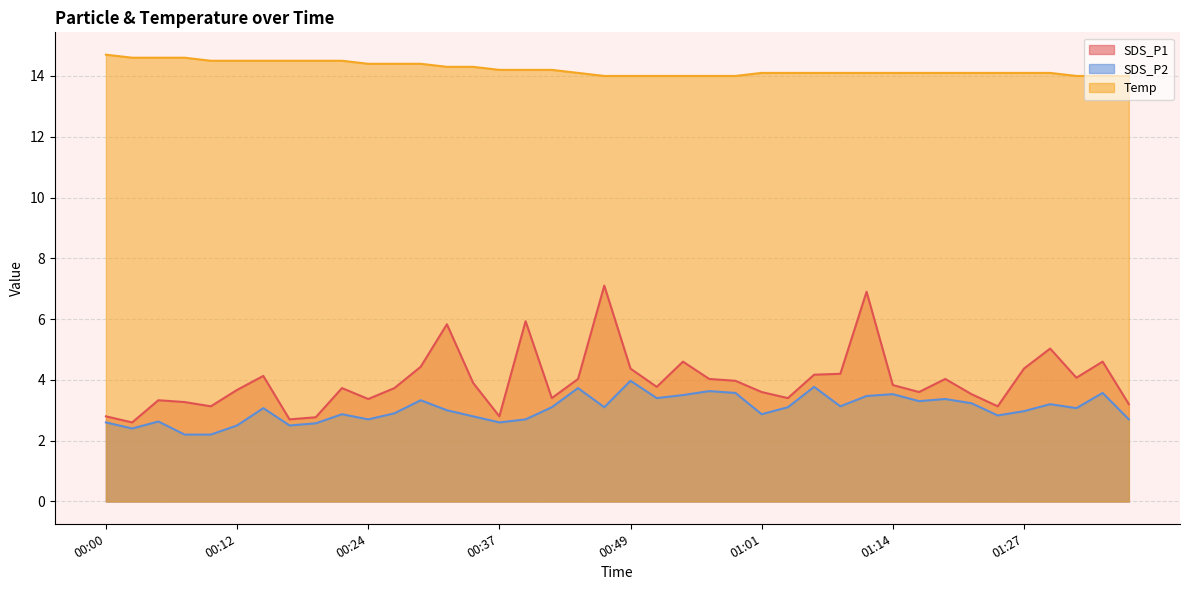

True or false: Temp and SDS_P1 intersect in this chart.

False